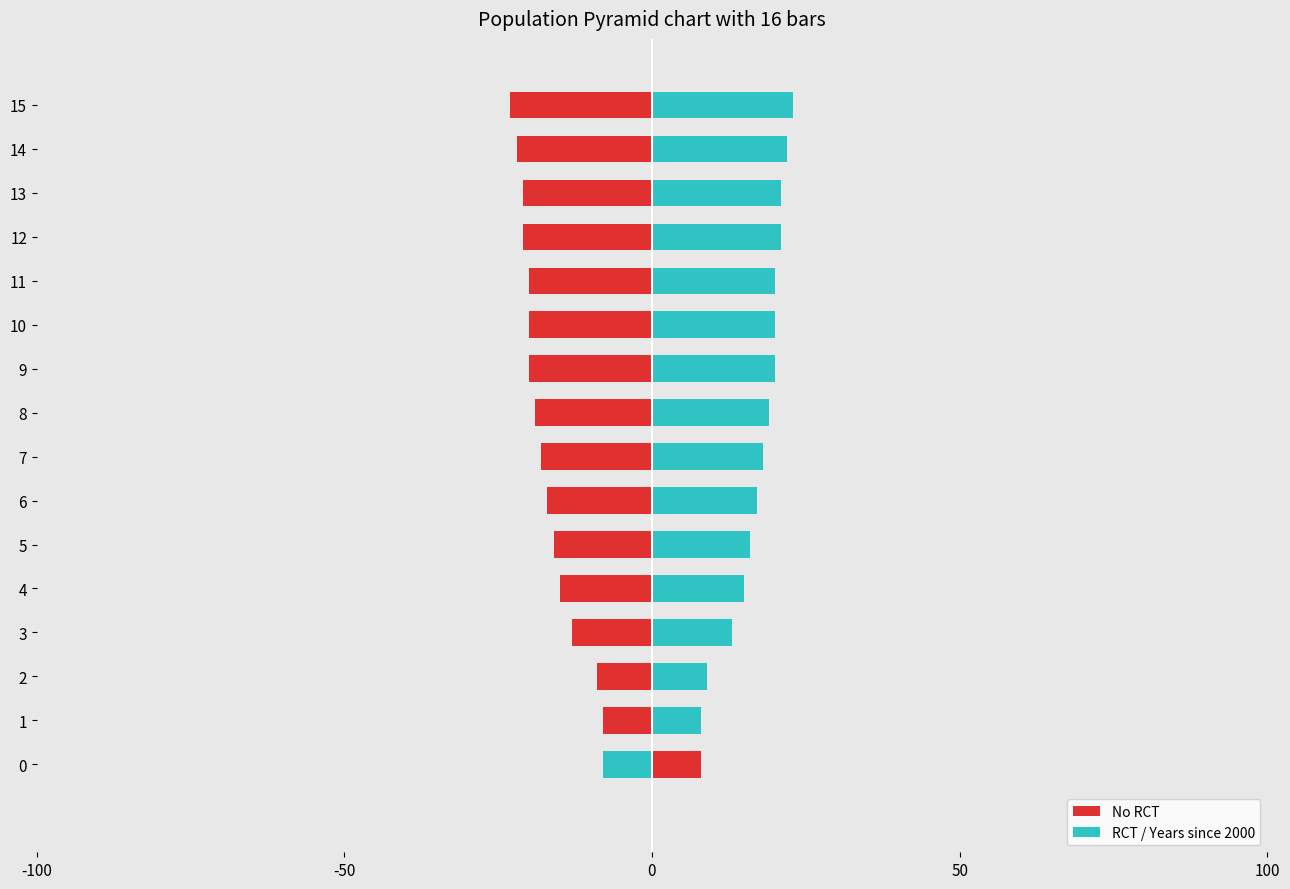

Where does the RCT / Years since 2000 series first go above 19?

9